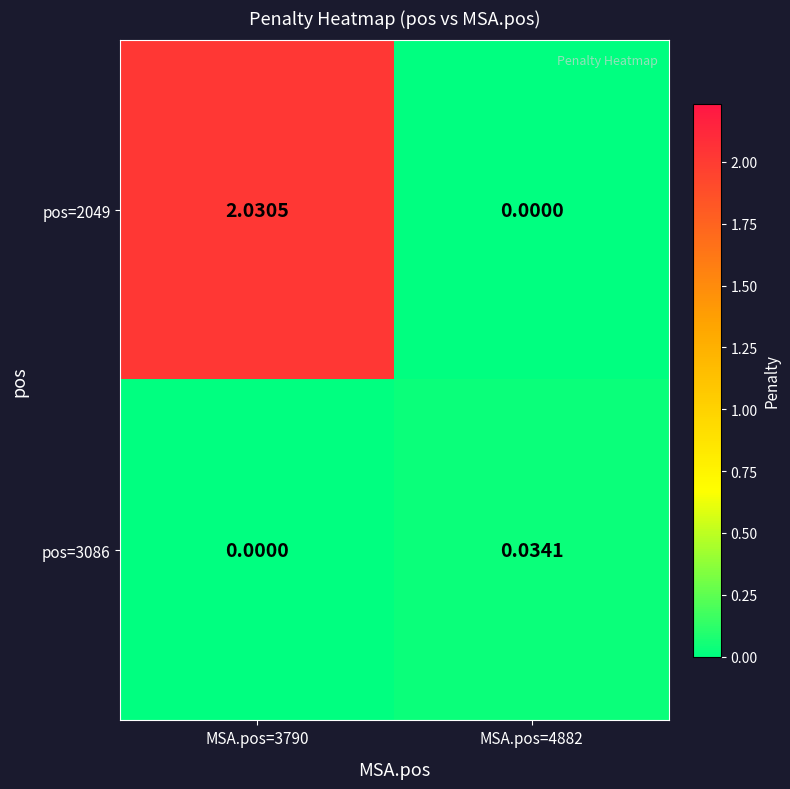

Which series has the largest range (max minus min)?

pos=2049